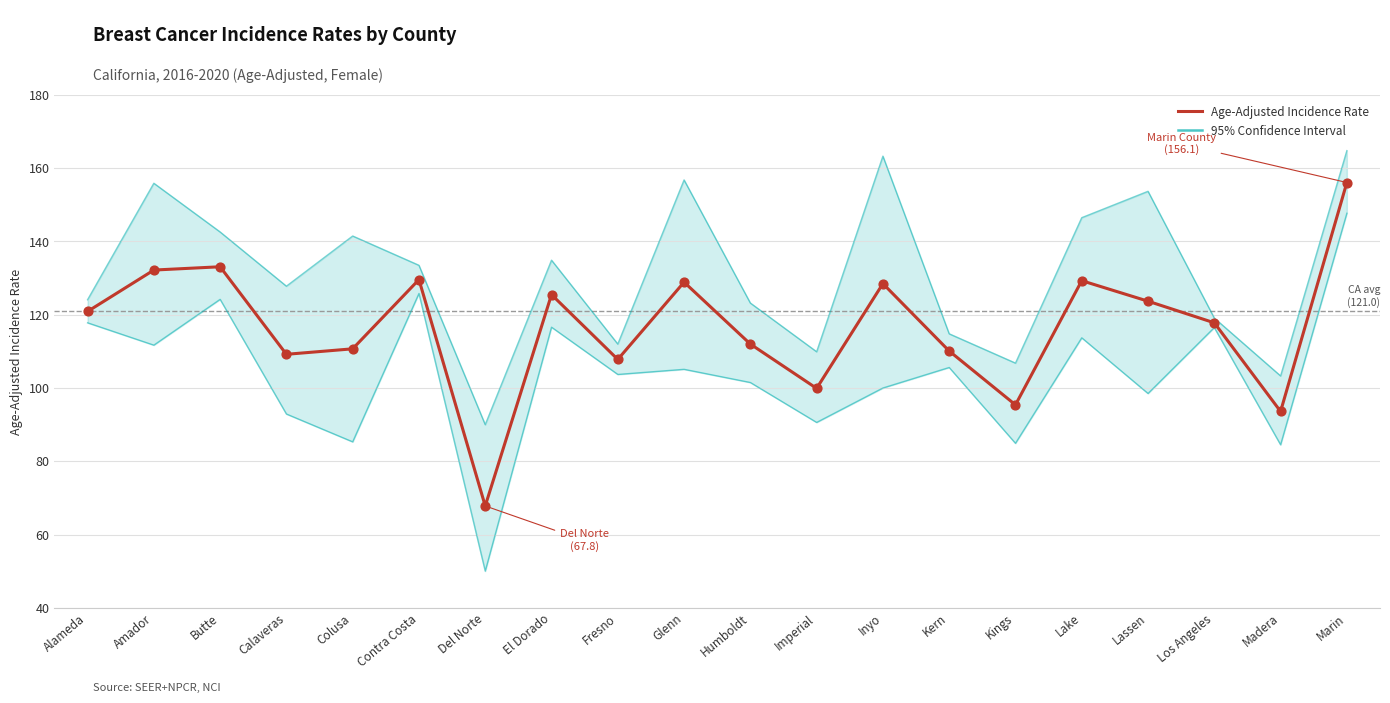

Which series has the largest total across all categories?

Upper 95% CI